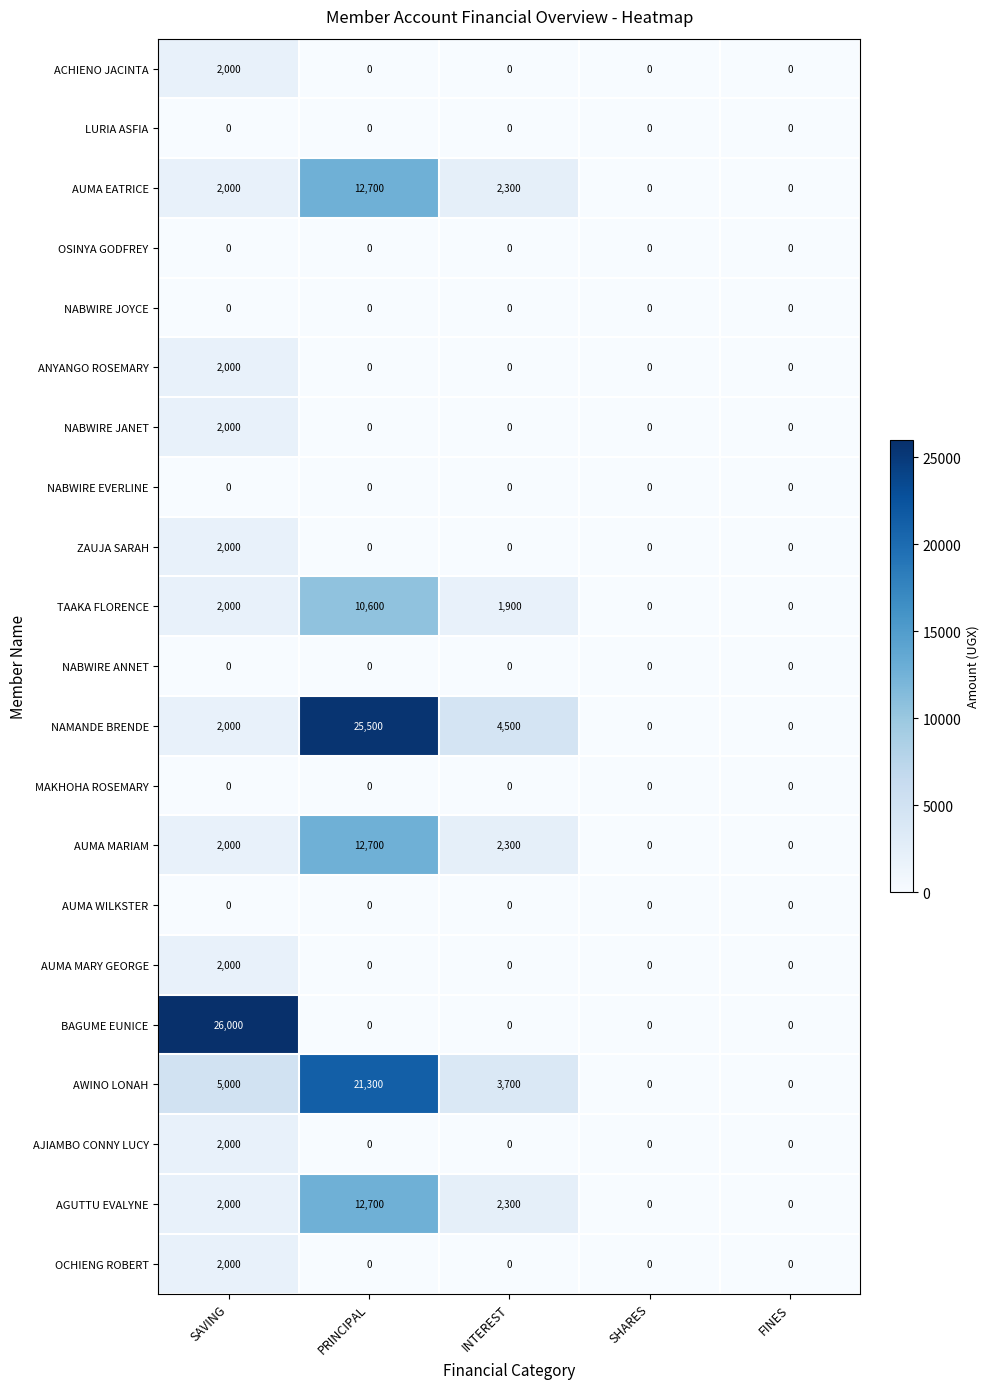

How many series are shown in this chart?

21